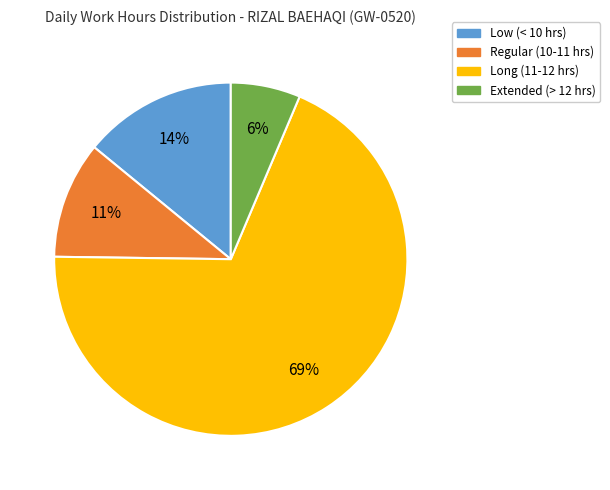

Is there a majority slice in this chart?

Yes